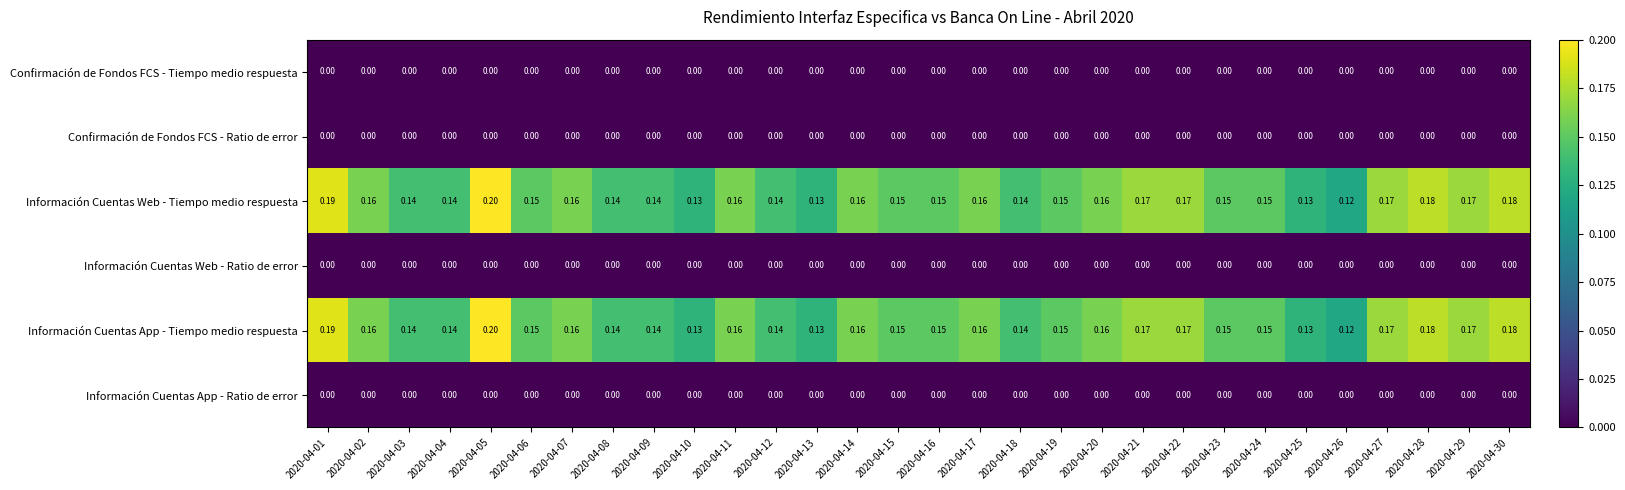

At which category is the sum across all series the highest?

2020-04-05